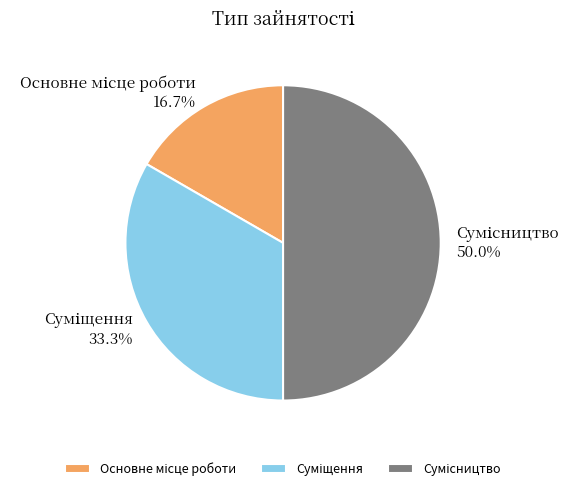

The Сумісництво slice represents 60% of the pie. True or false?

False